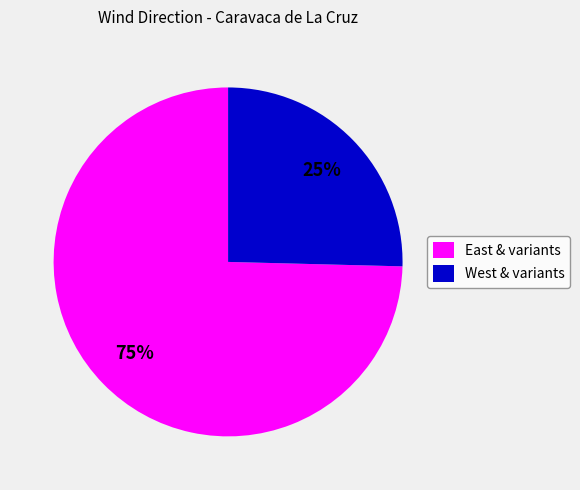

What is the ratio of the value at West & variants to the value at East & variants?

0.3